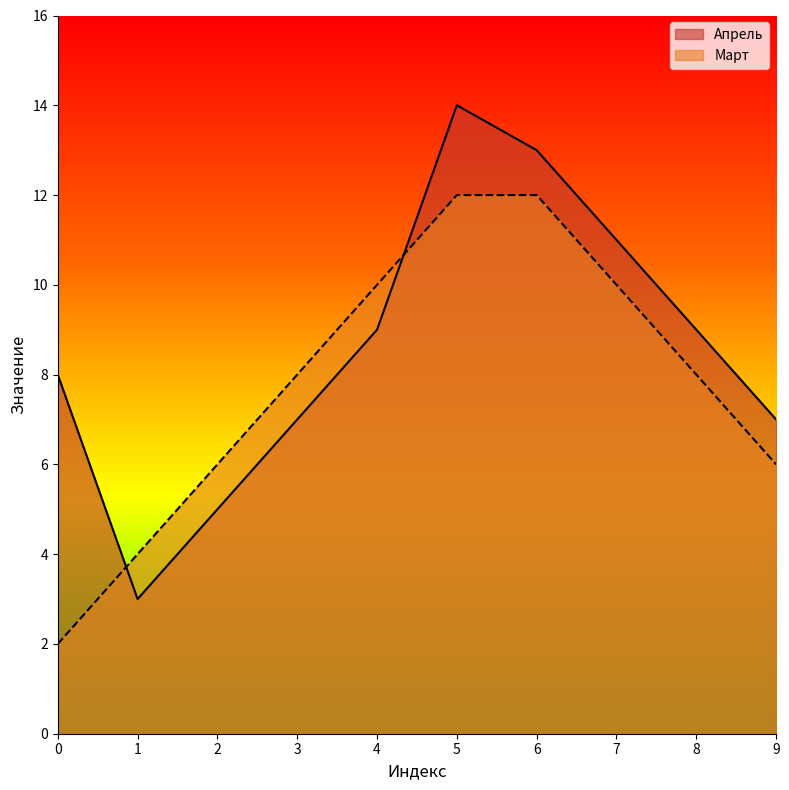

The value of Апрель at 8 is 14. True or false?

False